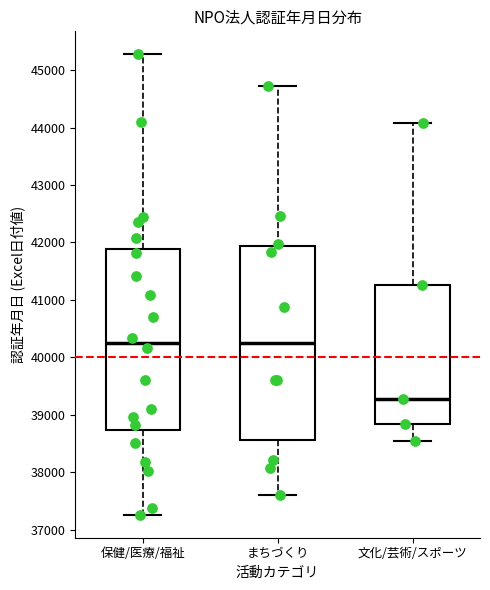

Comparing the boxes themselves (not the whiskers), which one is the tallest?

まちづくり